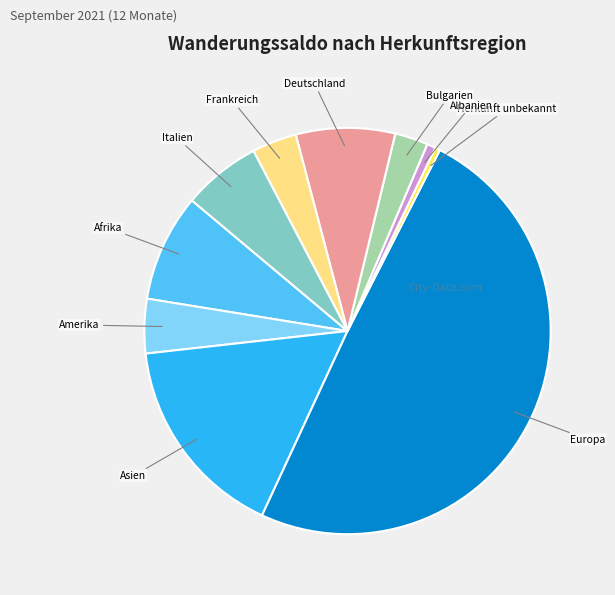

Do Italien and Deutschland together represent more than half of the pie?

No